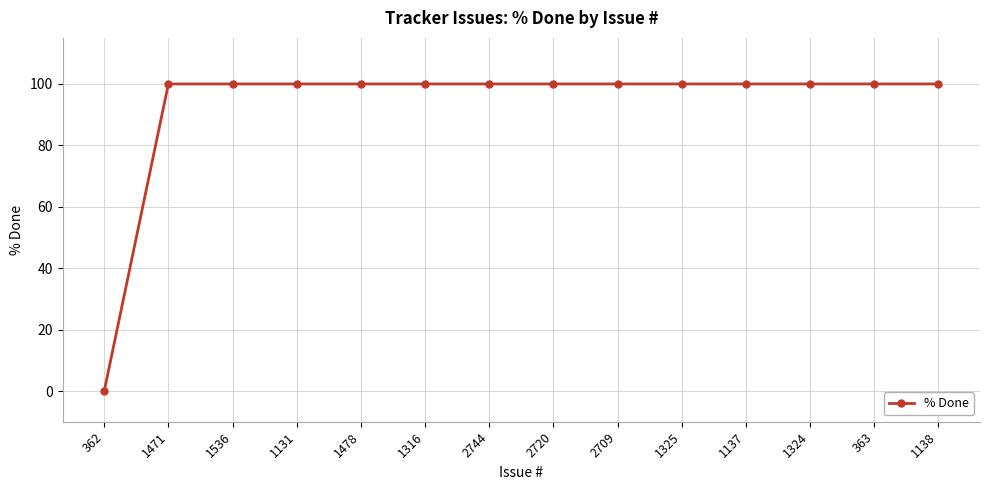

Approximately how many times larger is the value at 1471 compared to 1138?

1.0